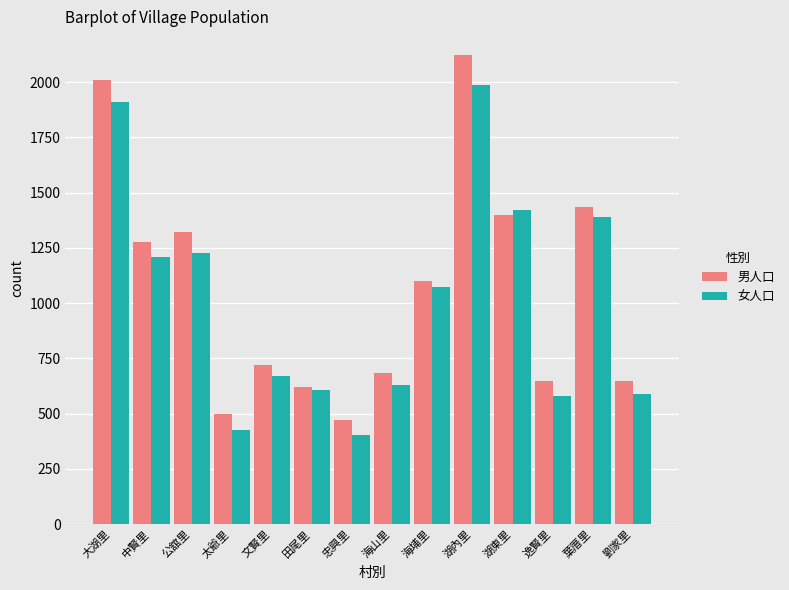

Is the value of 男人口 at 大湖里 greater than the value of 女人口 at 太爺里?

Yes